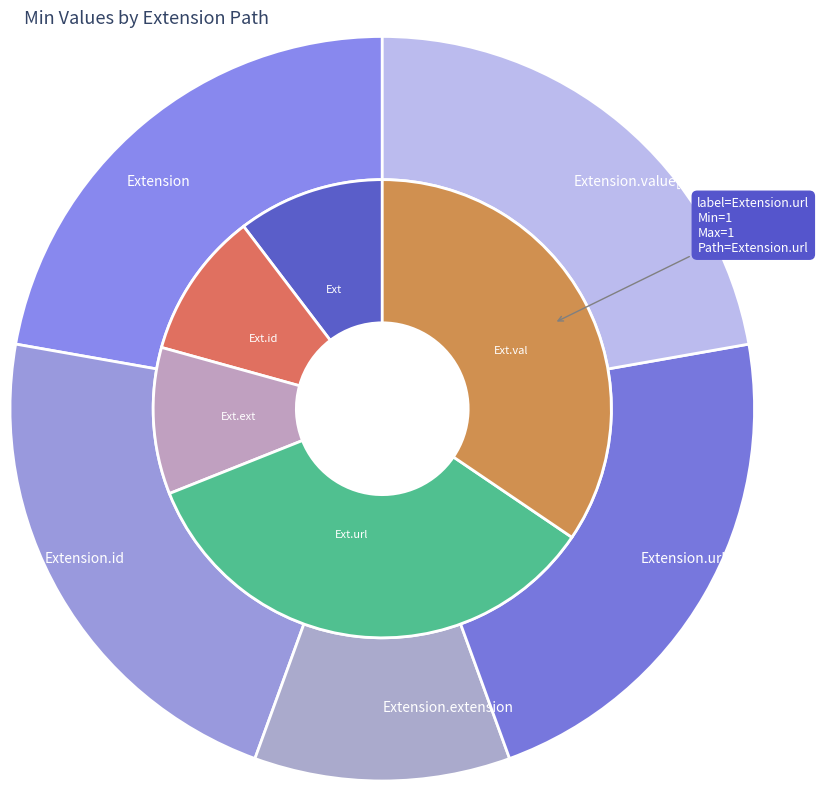

Is it true that Extension is 1% of the pie?

False